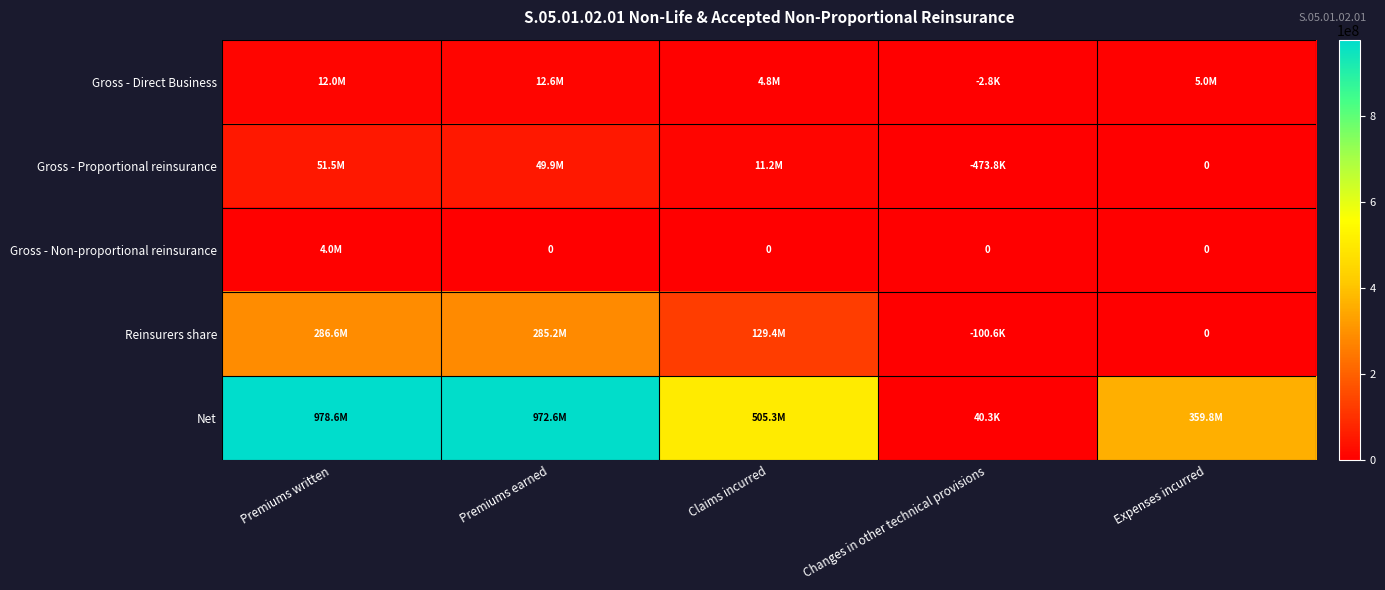

Where is Gross - Non-proportional reinsurance nearest to the value 1991972?

Premiums earned